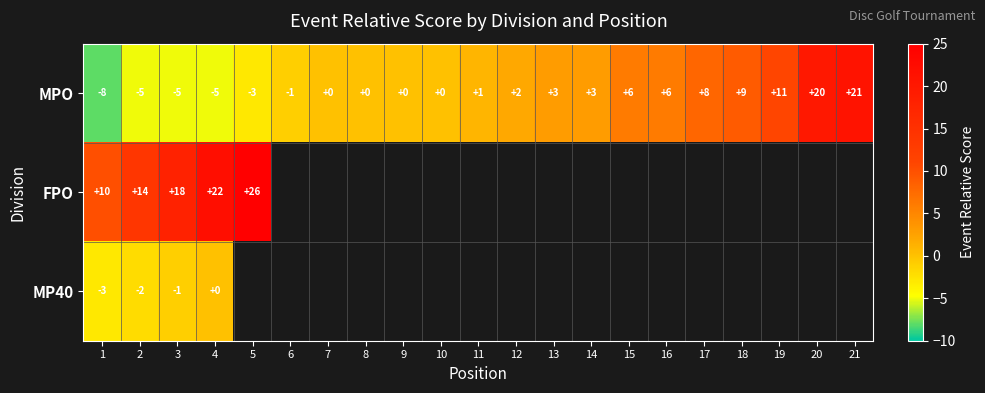

Is it true that MPO equals 3 at 14?

True